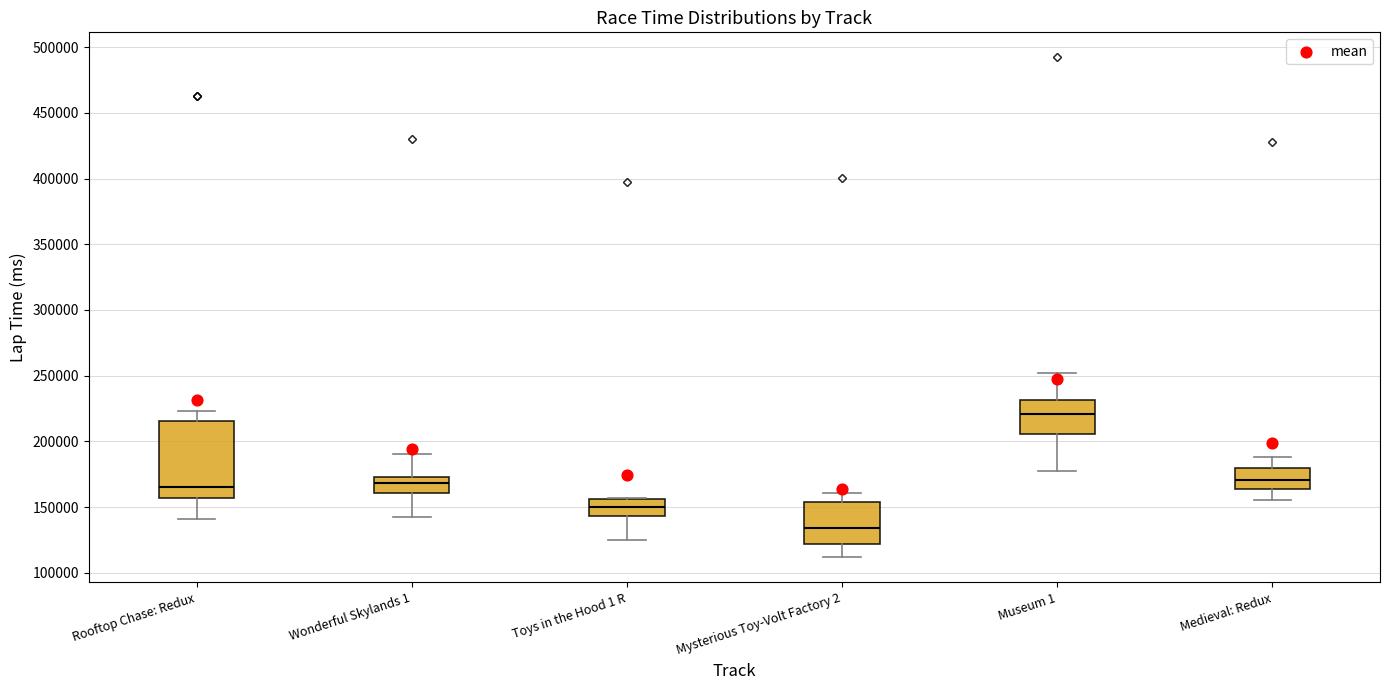

Reading left to right, transcribe this box plot: for each box, give where its median line is, the range the box spans, and where its two whiskers end, as read against the y-axis. The values are not printed on the chart, so give them approximately, as read against the axis.

Rooftop Chase: Redux: median 165000, box 155000 to 215000, whiskers 140000 to 225000
Wonderful Skylands 1: median 170000, box 160000 to 175000, whiskers 145000 to 190000
Toys in the Hood 1 R: median 150000, box 145000 to 155000, whiskers 125000 to 155000
Mysterious Toy-Volt Factory 2: median 135000, box 120000 to 155000, whiskers 110000 to 160000
Museum 1: median 220000, box 205000 to 230000, whiskers 180000 to 250000
Medieval: Redux: median 170000, box 165000 to 180000, whiskers 155000 to 190000